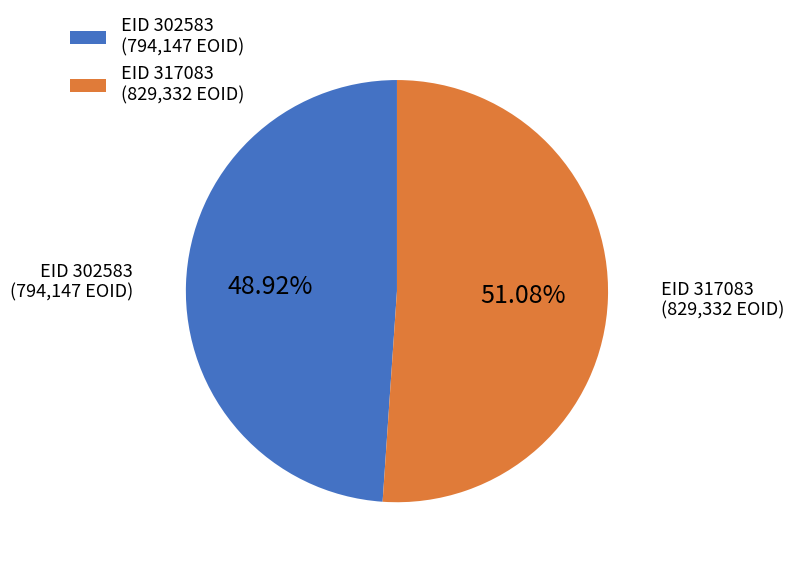

Approximately how many times larger is the value at EID 317083 (829,332 EOID) compared to EID 302583 (794,147 EOID)?

1.0